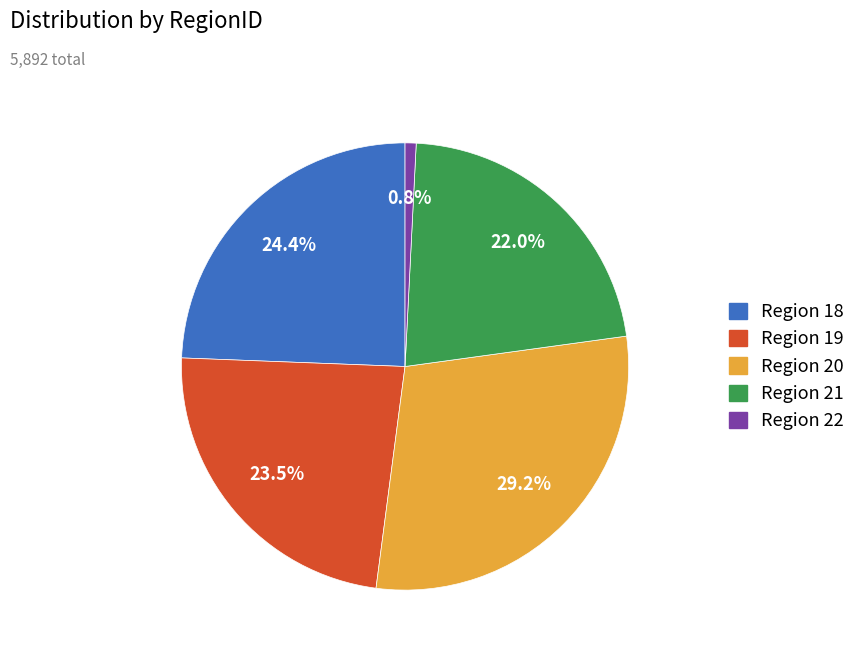

Is there a majority slice in this chart?

No